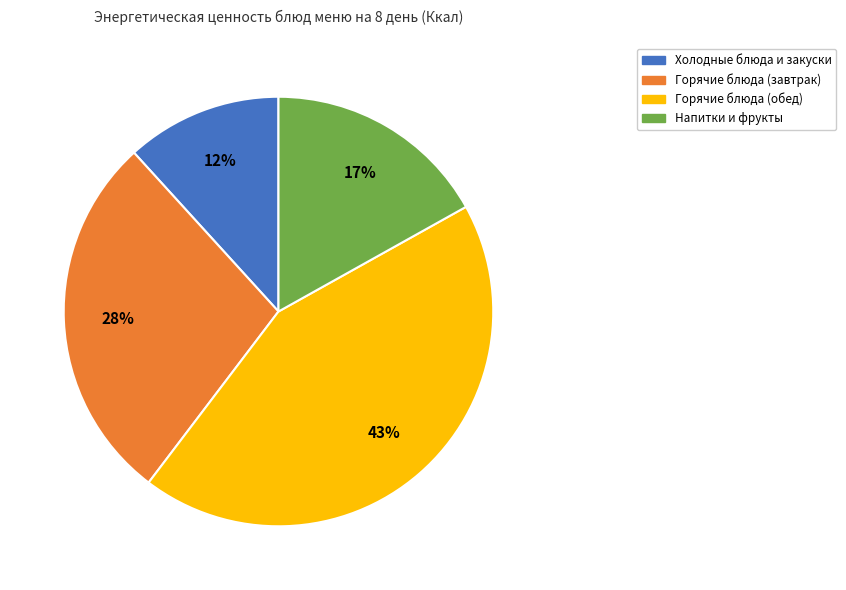

What percentage is the Горячие блюда (завтрак) slice, to the nearest percent?

28%